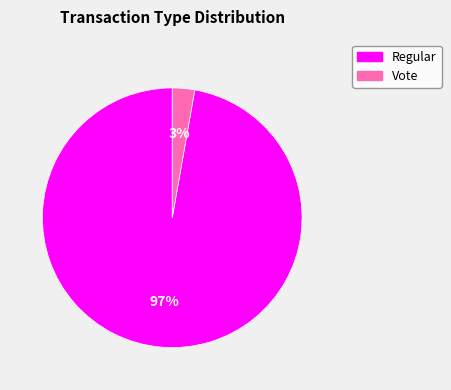

To the nearest percent, what is the difference between the Vote and Regular slice percentages?

94%